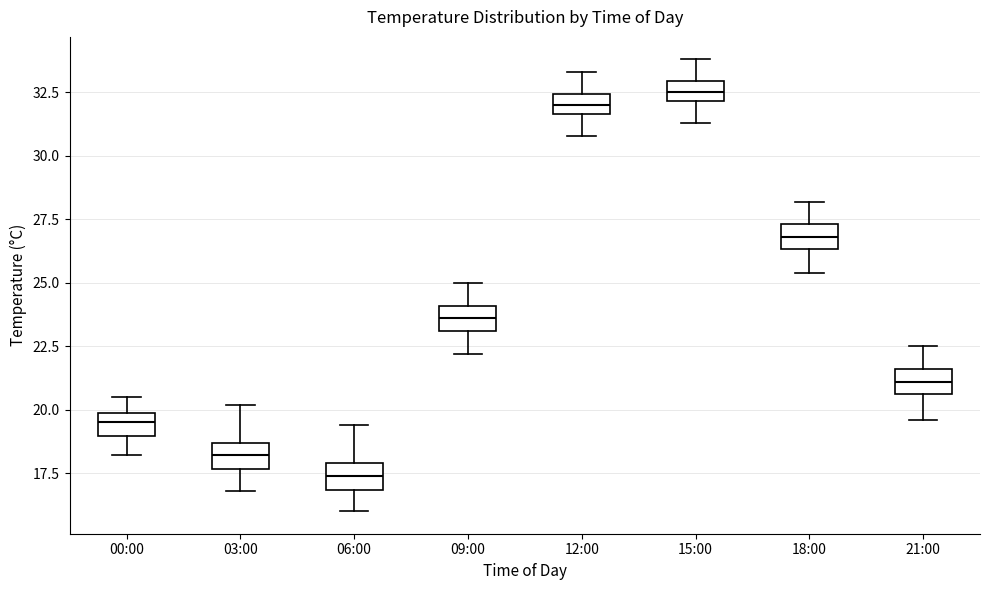

Reading left to right, read every box against the y-axis: the position of its median line, the range the box covers, and the ends of its whiskers. The values are not printed on the chart, so give them approximately, as read against the axis.

00:00: median 19.5, box 19.0 to 20.0, whiskers 18.0 to 20.5
03:00: median 18.0, box 17.5 to 18.5, whiskers 17.0 to 20.0
06:00: median 17.5, box 17.0 to 18.0, whiskers 16.0 to 19.5
09:00: median 23.5, box 23.0 to 24.0, whiskers 22.0 to 25.0
12:00: median 32.0, box 31.5 to 32.5, whiskers 31.0 to 33.5
15:00: median 32.5, box 32.0 to 33.0, whiskers 31.5 to 34.0
18:00: median 27.0, box 26.5 to 27.5, whiskers 25.5 to 28.0
21:00: median 21.0, box 20.5 to 21.5, whiskers 19.5 to 22.5